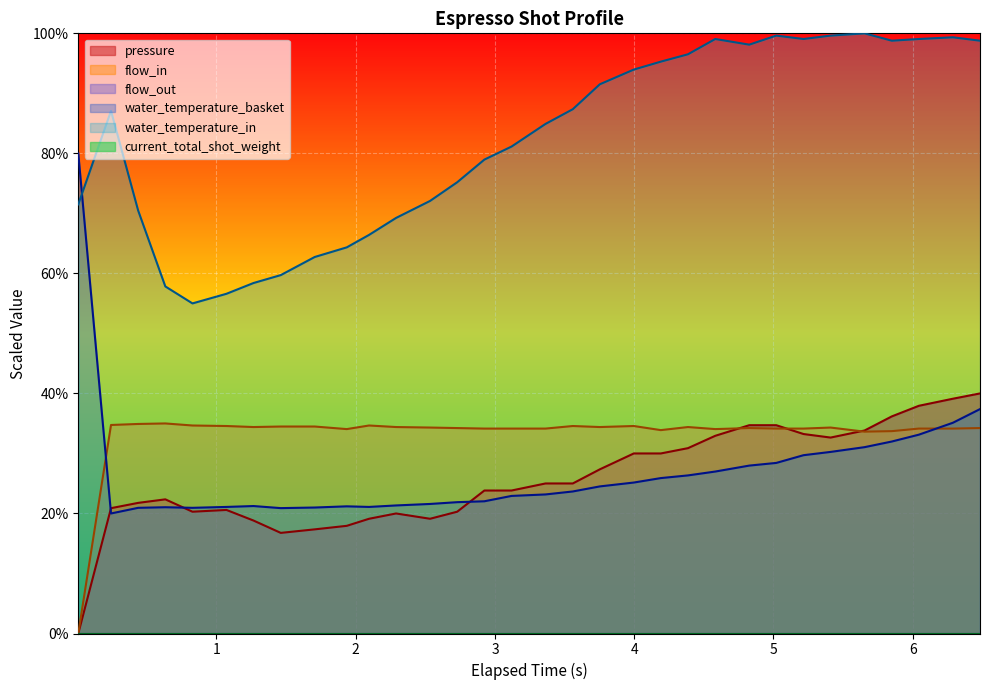

How many data points in pressure are above 24?

16